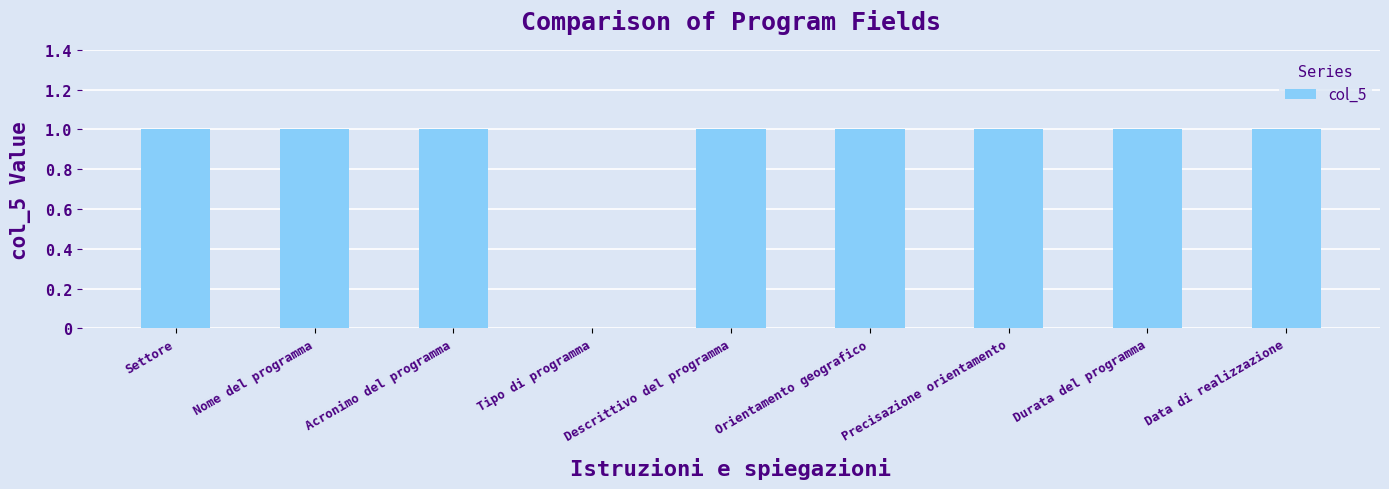

Between Acronimo del programma and Tipo di programma, which is larger?

Acronimo del programma